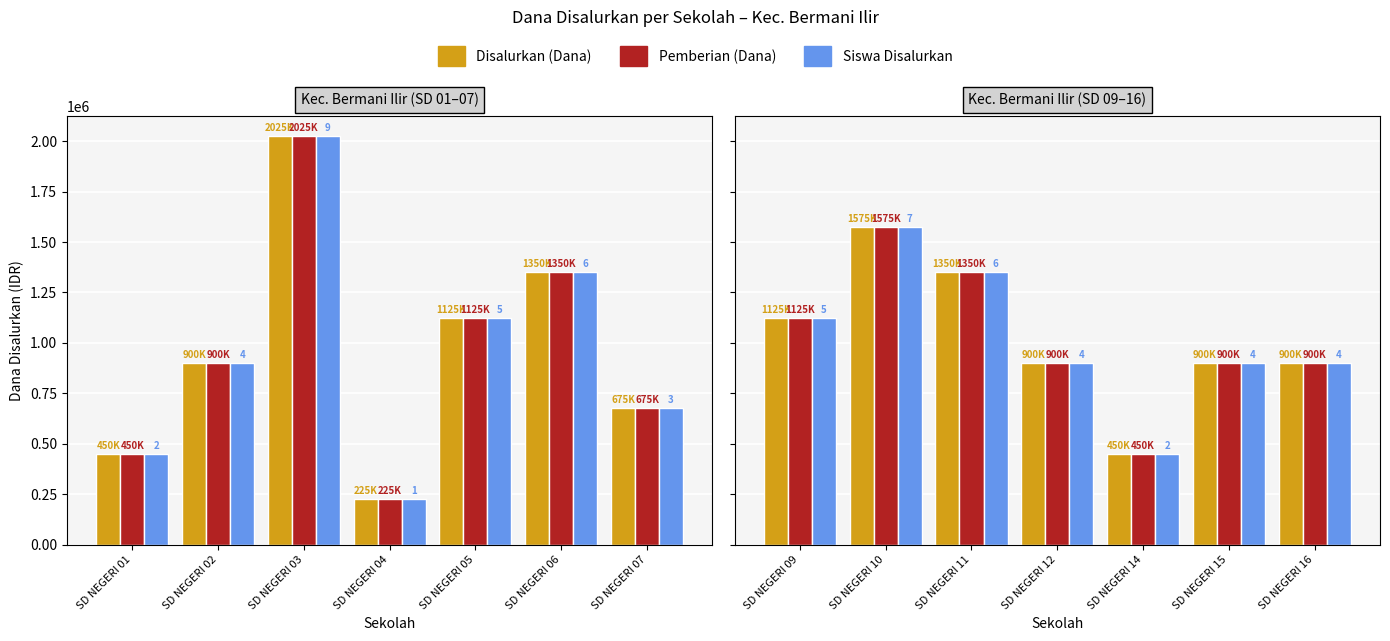

Is it true that Siswa Disalurkan equals 1417520 at SD NEGERI 15?

False